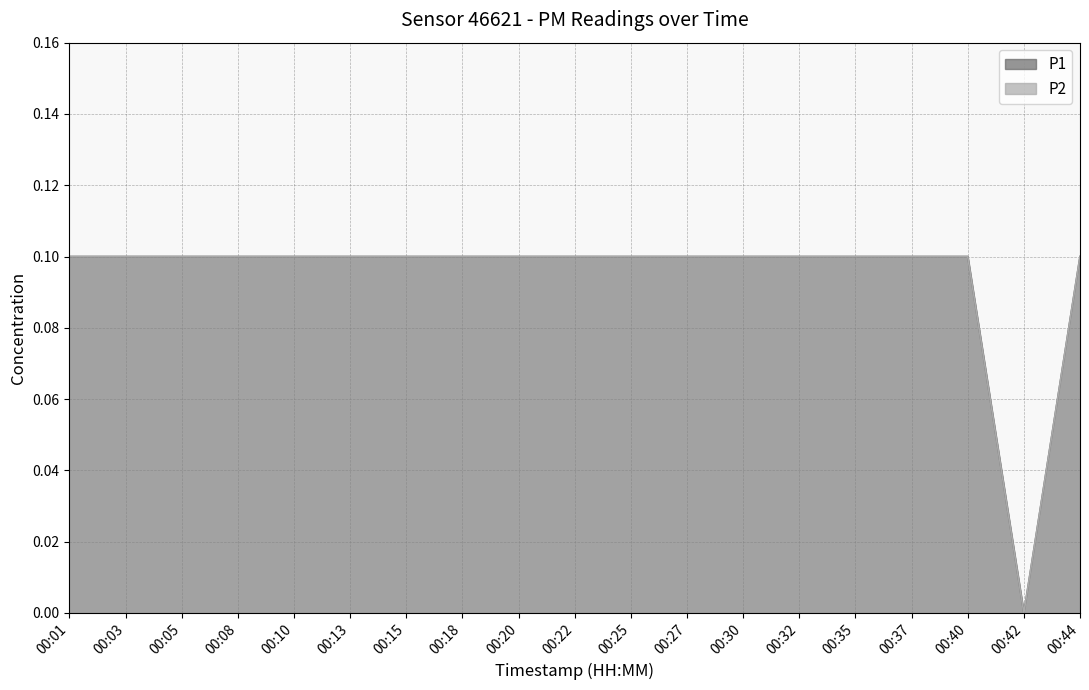

List the labels in order of P1 value, smallest first.

00:42, 00:01, 00:03, 00:05, 00:08, 00:10, 00:13, 00:15, 00:18, 00:20, 00:22, 00:25, 00:27, 00:30, 00:32, 00:35, 00:37, 00:40, 00:44